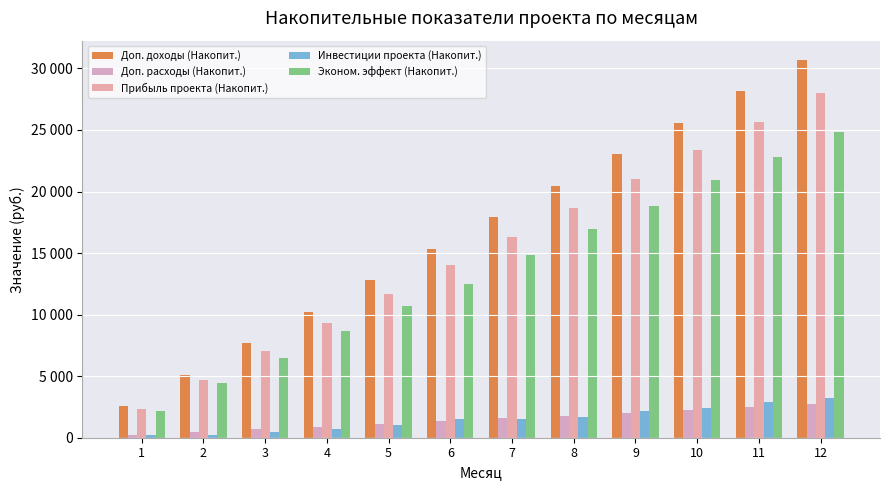

What are all the series names shown in the legend?

Доп. доходы (Накопит.), Доп. расходы (Накопит.), Прибыль проекта (Накопит.), Инвестиции проекта (Накопит.), Эконом. эффект (Накопит.)